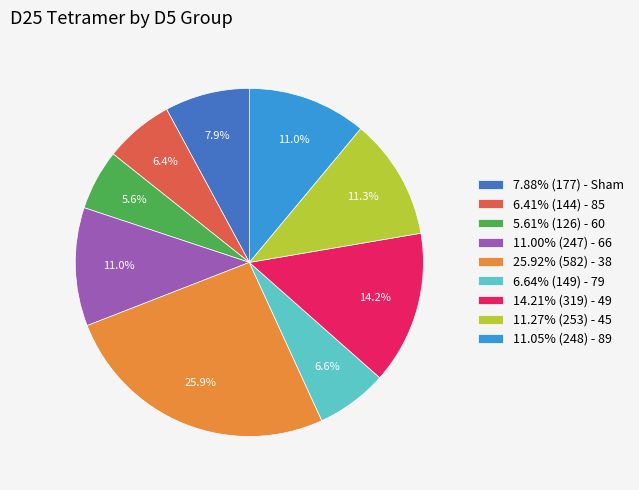

Does 25.92% (582) - 38 account for over 50% of the chart?

No